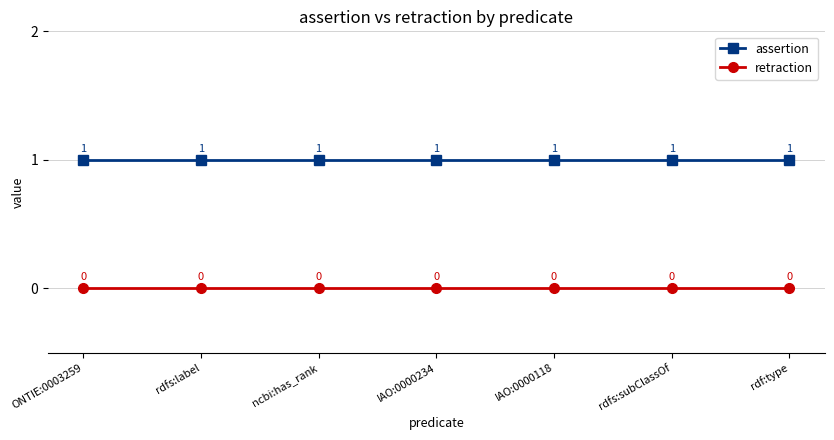

What is the label of the 7th point from the right?

ONTIE:0003259